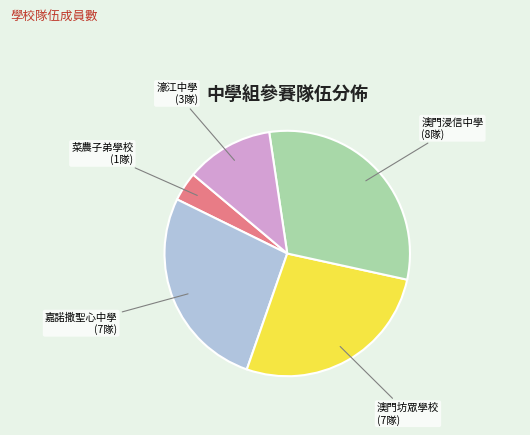

Does any single category account for the majority?

No